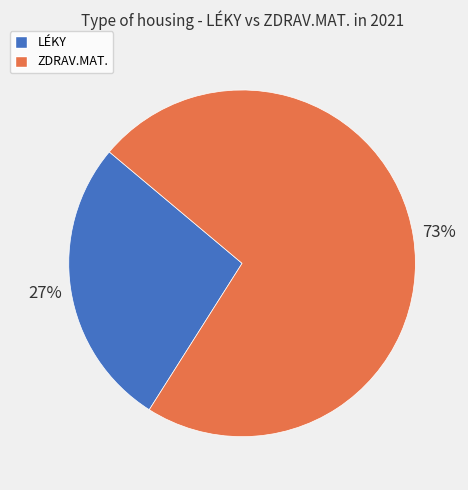

Is the sum of LÉKY and ZDRAV.MAT. greater than half?

Yes